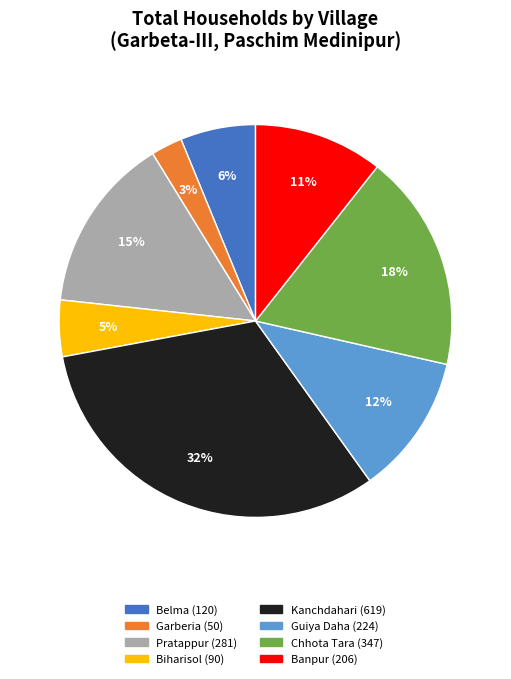

The Kanchdahari slice represents 32% of the pie. True or false?

True